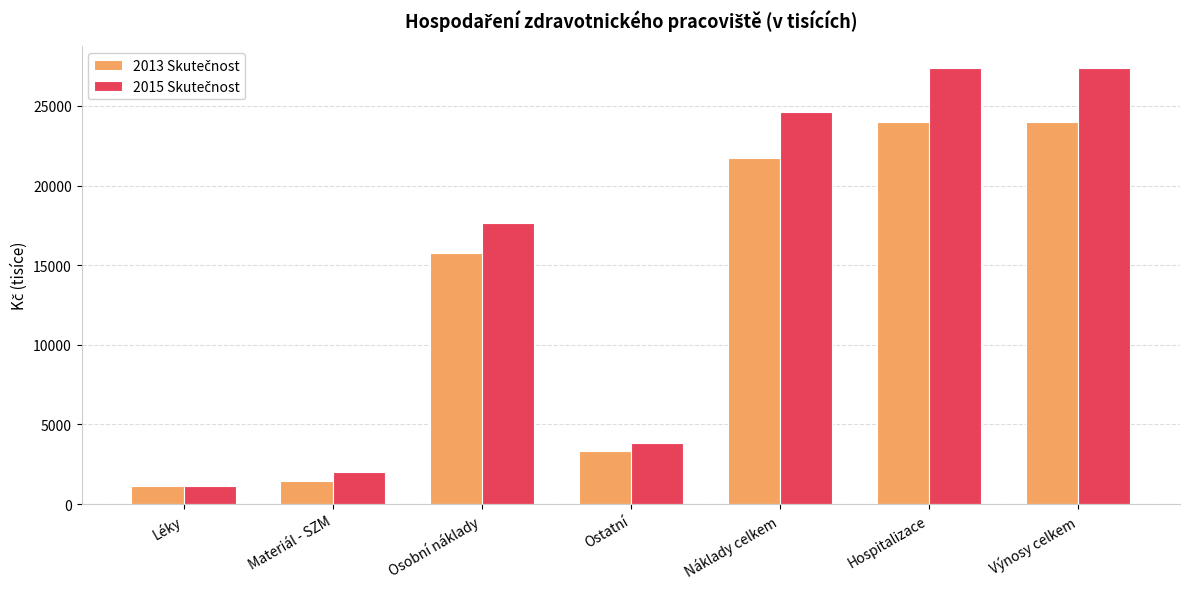

What is the spread (max minus min) of values at Osobní náklady?

1920.2